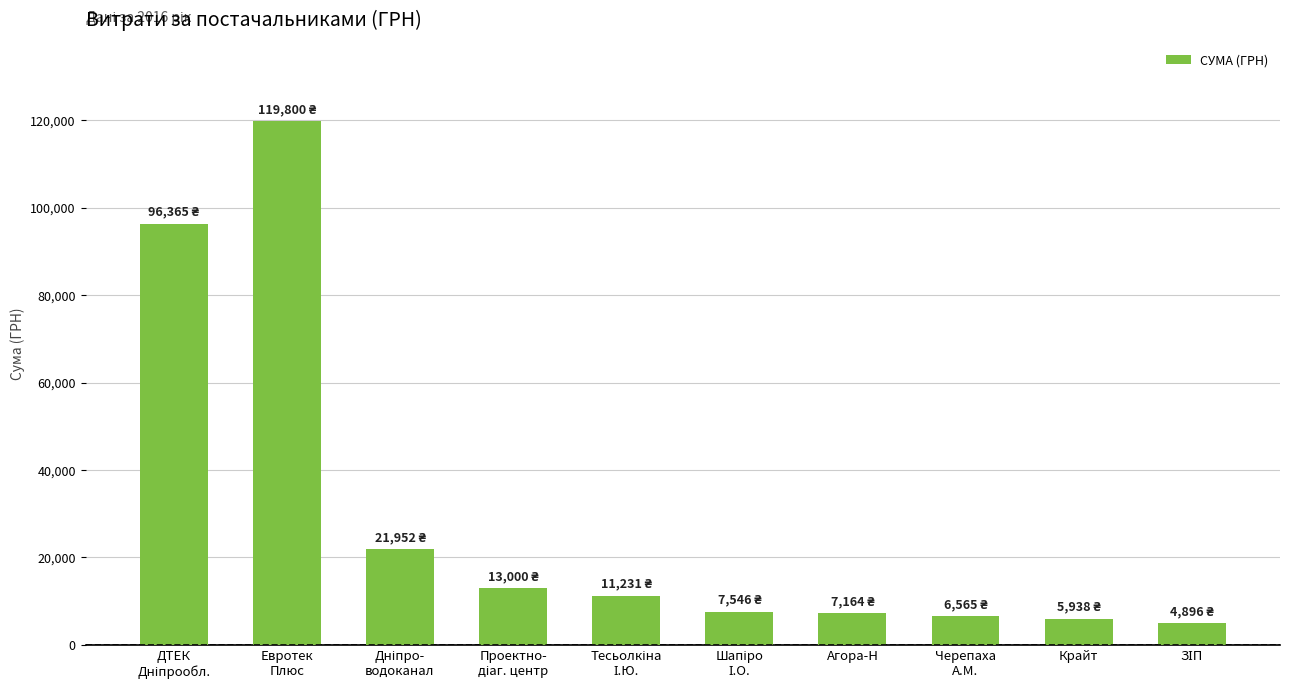

What is the value of the 7th bar from the left?

7164.0